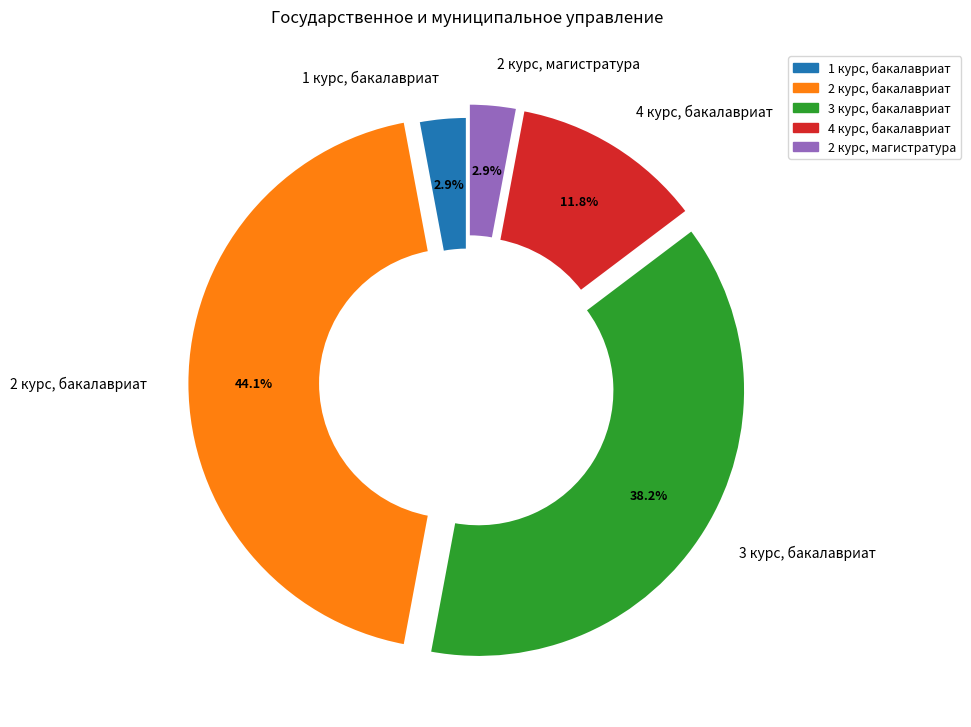

To the nearest percent, what portion does 2 курс, бакалавриат represent?

44%